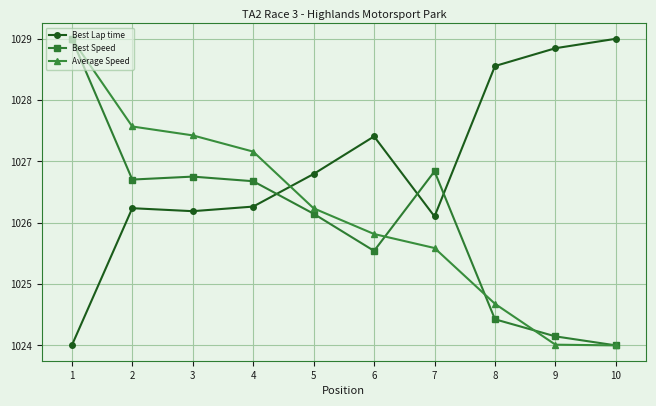

True or false: Average Speed has a value of 476.8 at 5.

False